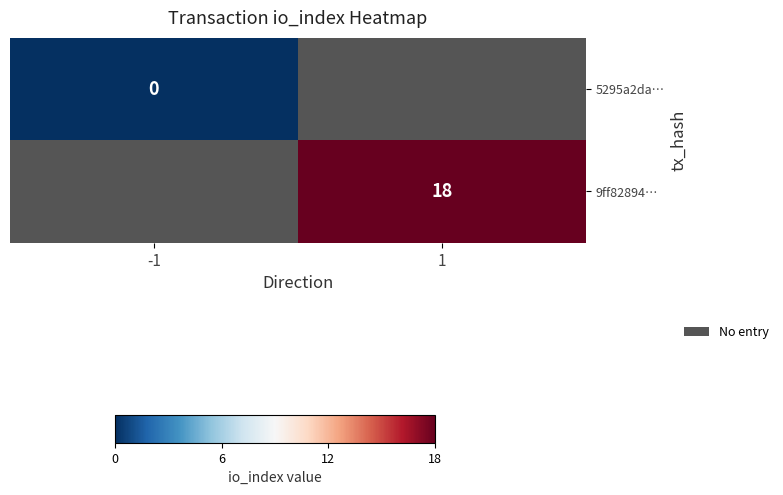

Is the value of 5295a2da… at -1 greater than the value of 9ff82894… at 1?

No